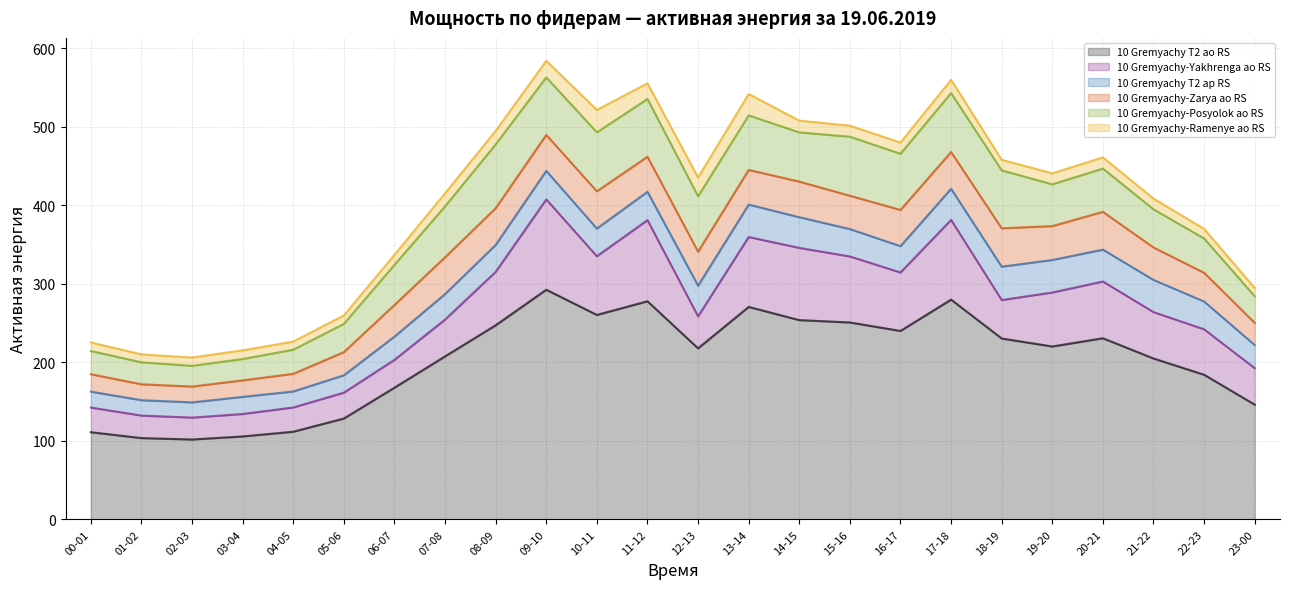

What is the sum of the 10 Gremyachy-Yakhrenga ao RS values at 12-13 and 19-20?

109.6